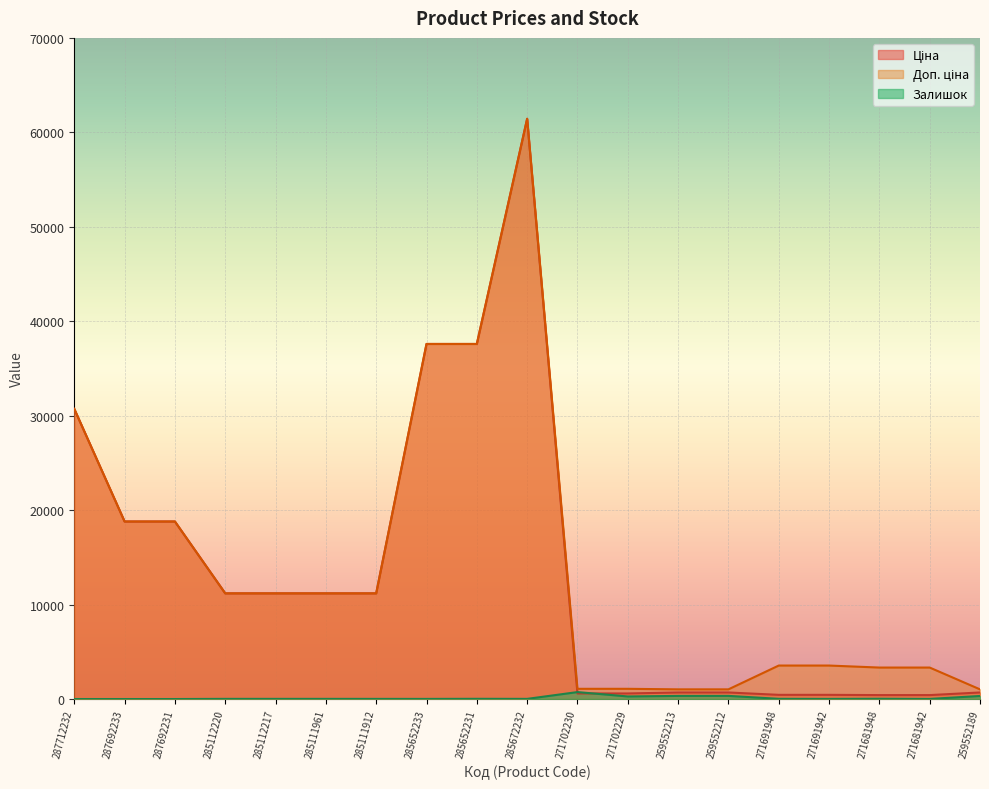

Which category has the lowest value across all series?

287712232